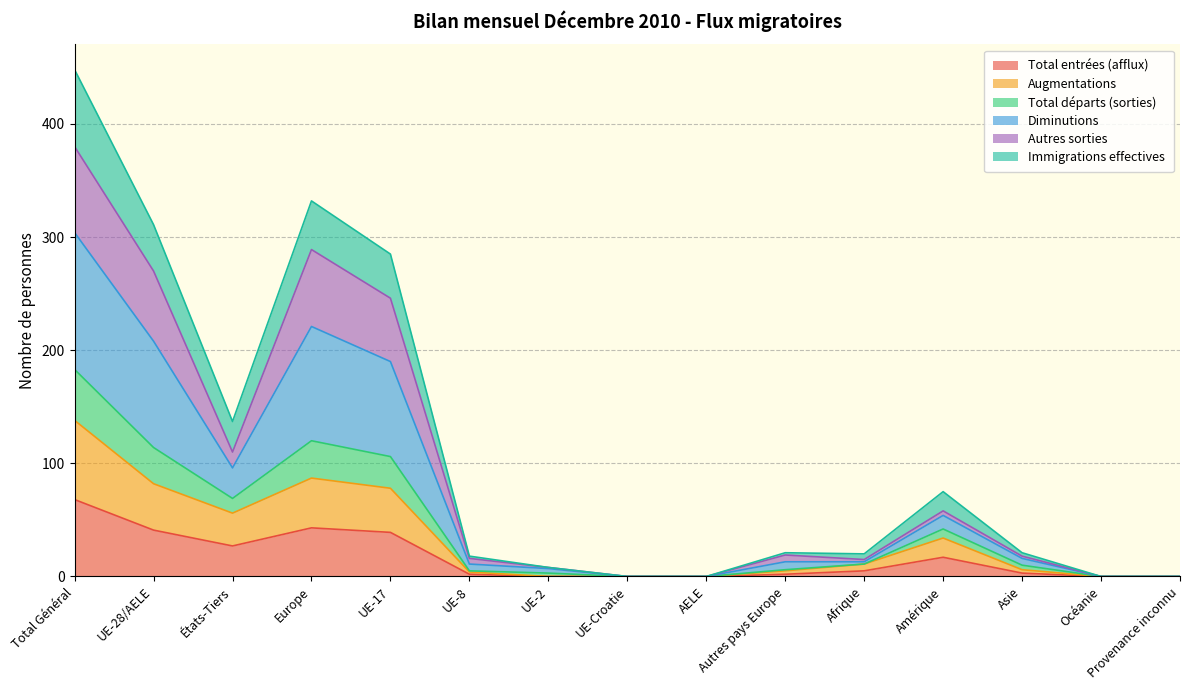

Rank the series at Océanie from highest to lowest value.

Total entrées (afflux), Augmentations, Total départs (sorties), Diminutions, Autres sorties, Immigrations effectives